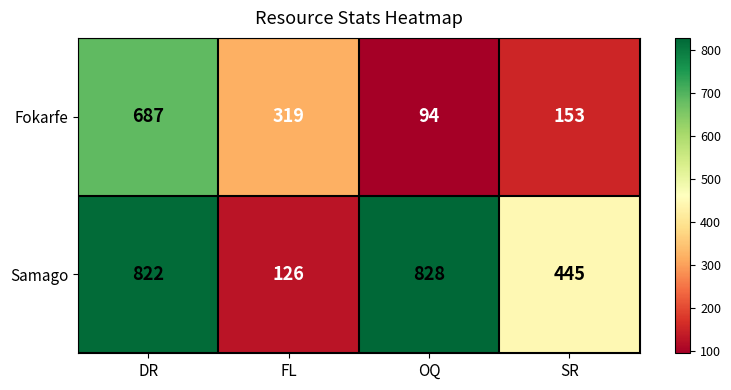

How many series are shown in this chart?

2